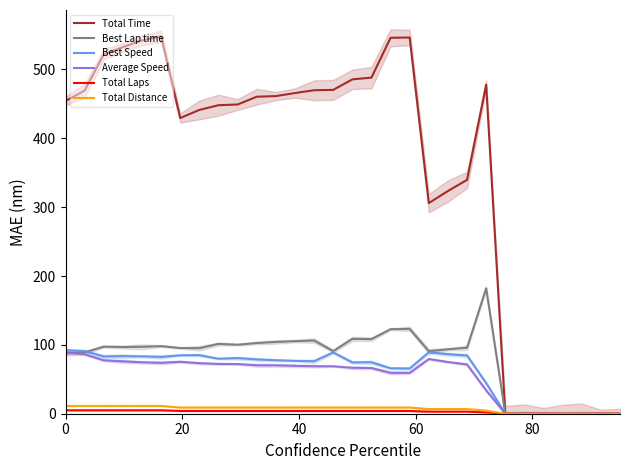

True or false: Best Speed has a value of 60.8 at 20.

False